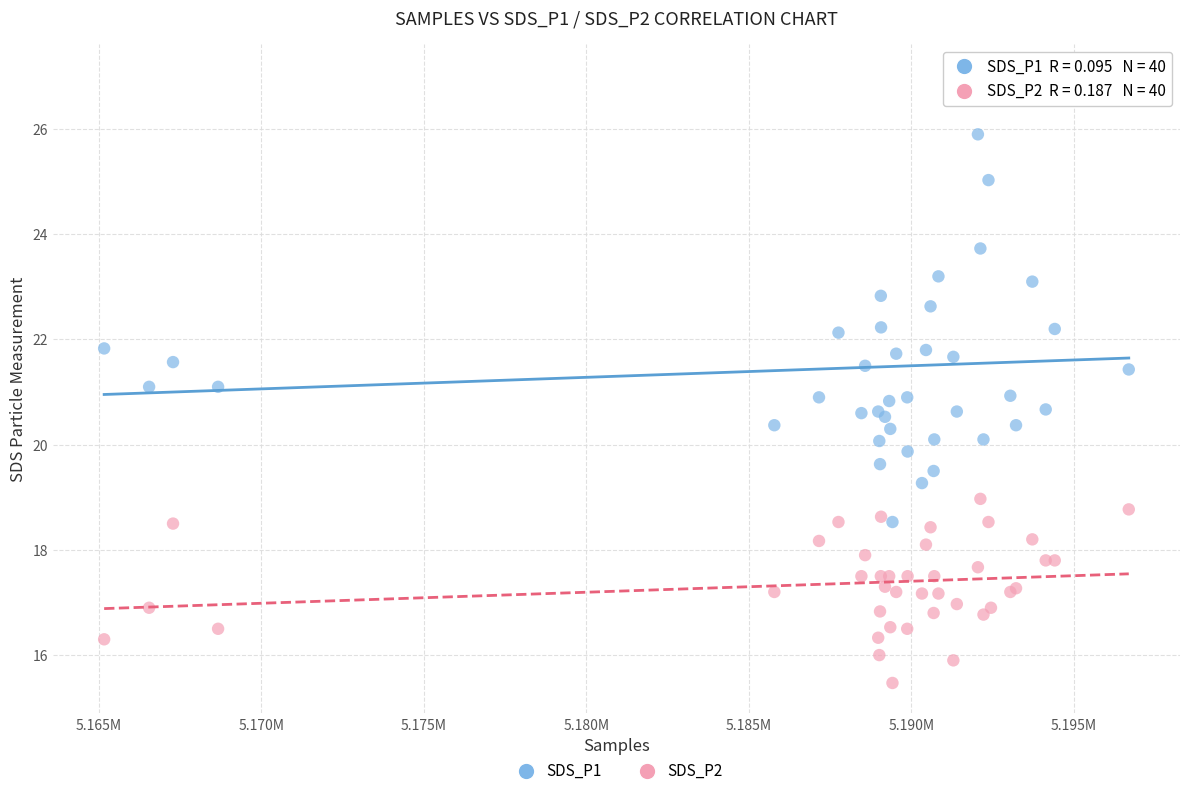

Which series has the largest Y range (max minus min)?

SDS_P1